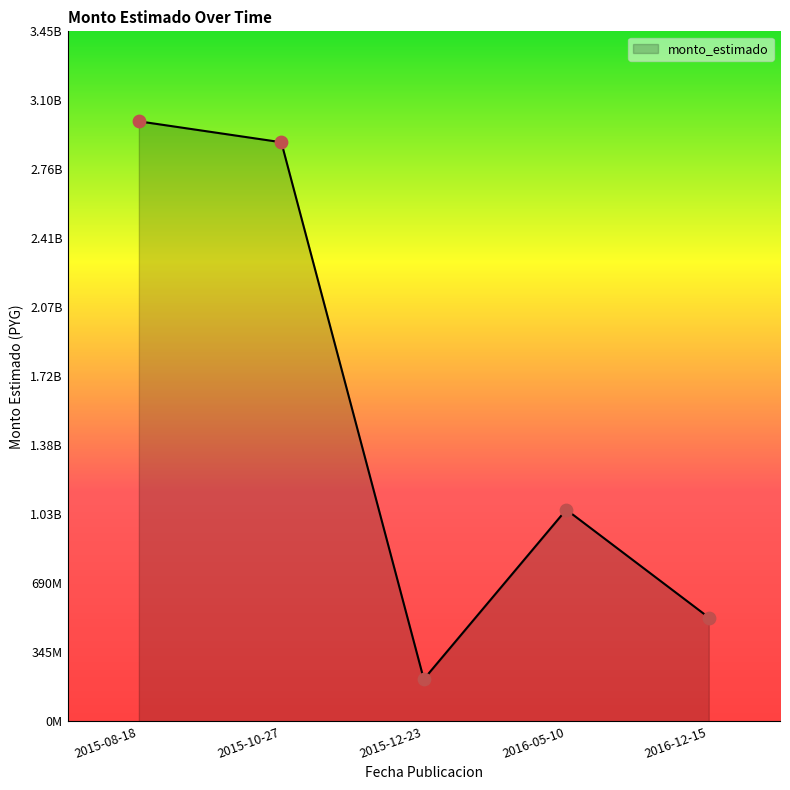

What is the change in value from 2015-12-23 to 2016-12-15?

+308589958.4